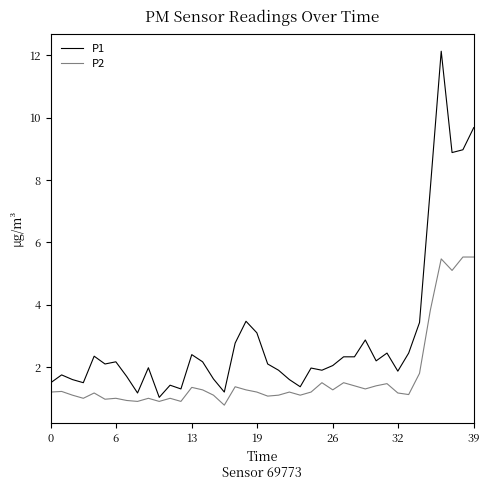

What is the average value of the P1 series?

3.0